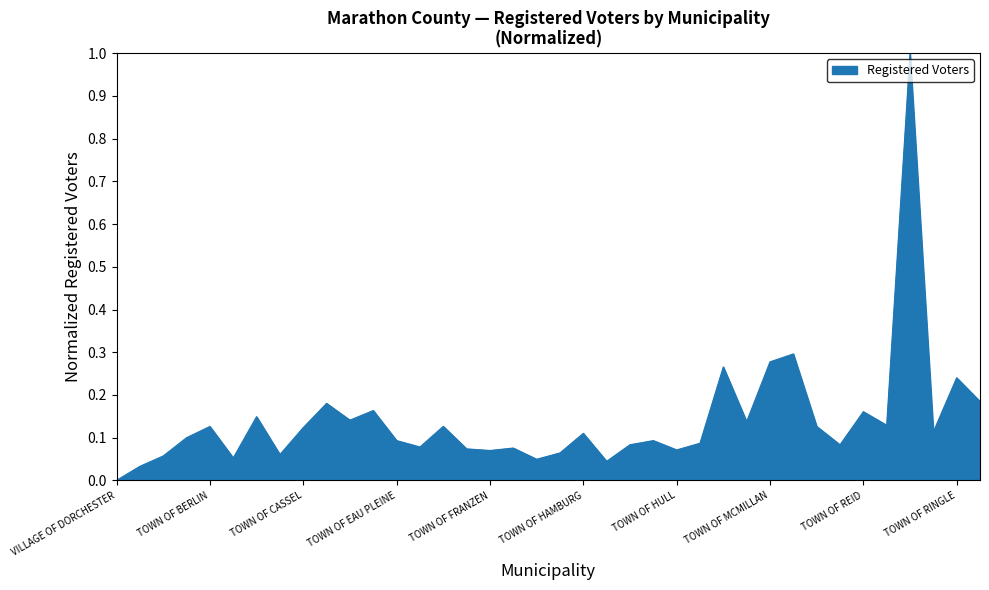

What is the difference between the maximum and minimum values?

1.0